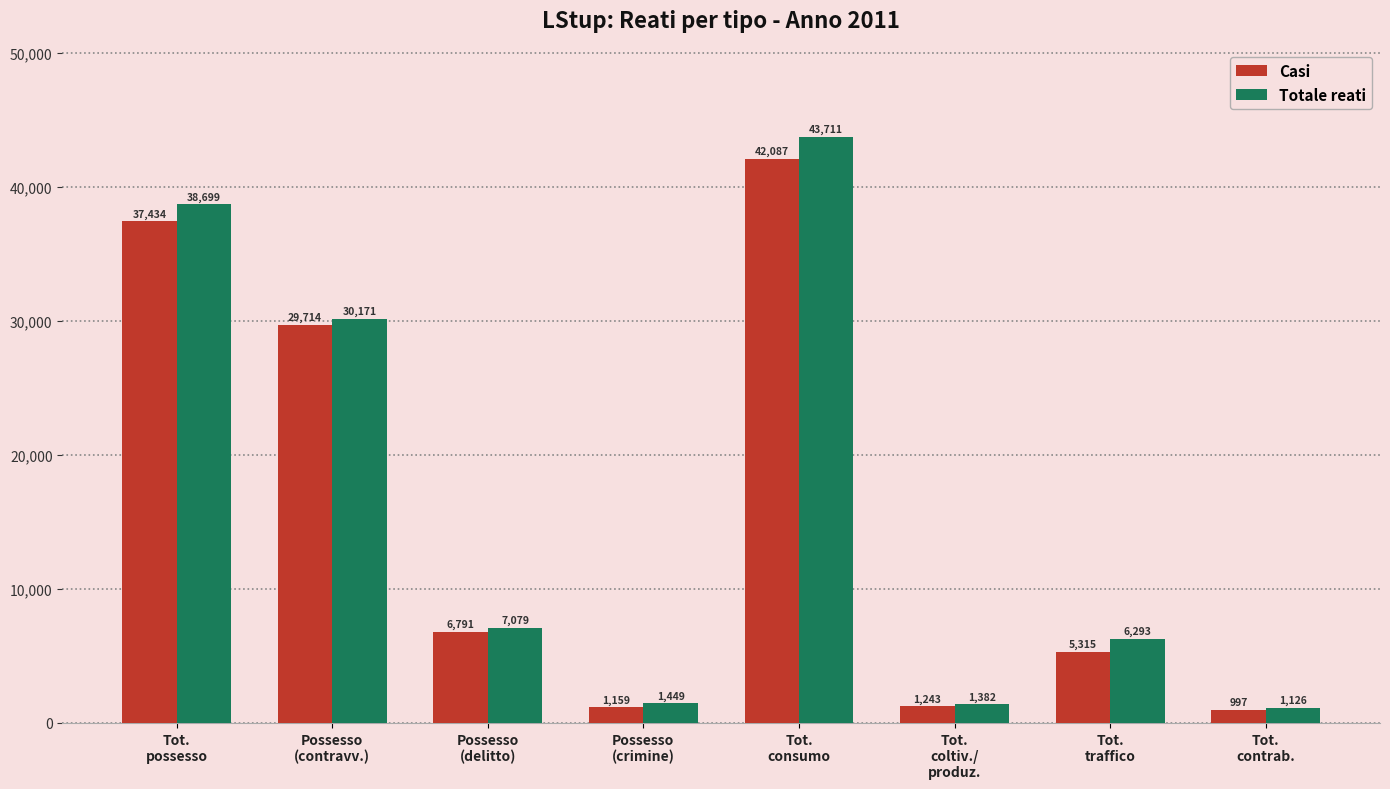

What is the label of the 7th bar from the left?

Tot.
traffico